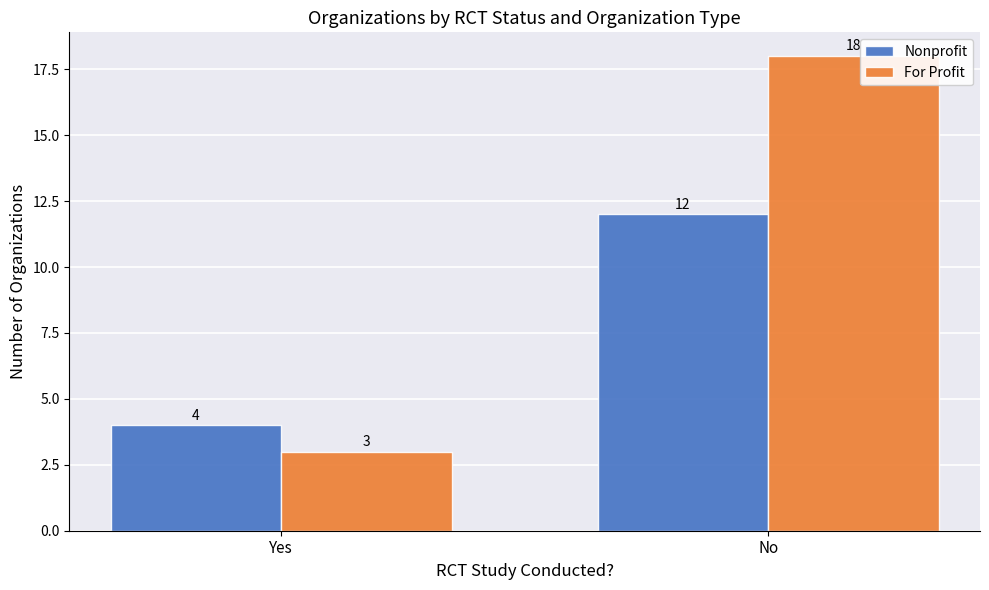

Reading left to right, extract all data points from this chart.

Nonprofit: Yes=4	No=12
For Profit: Yes=3	No=18